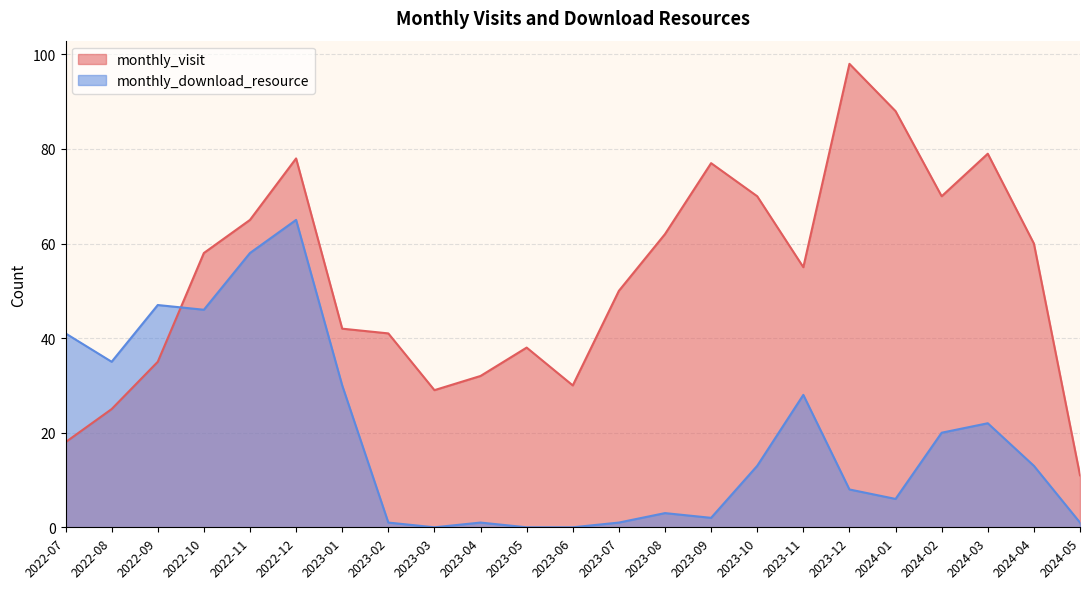

At how many categories does at least one series exceed 45?

14